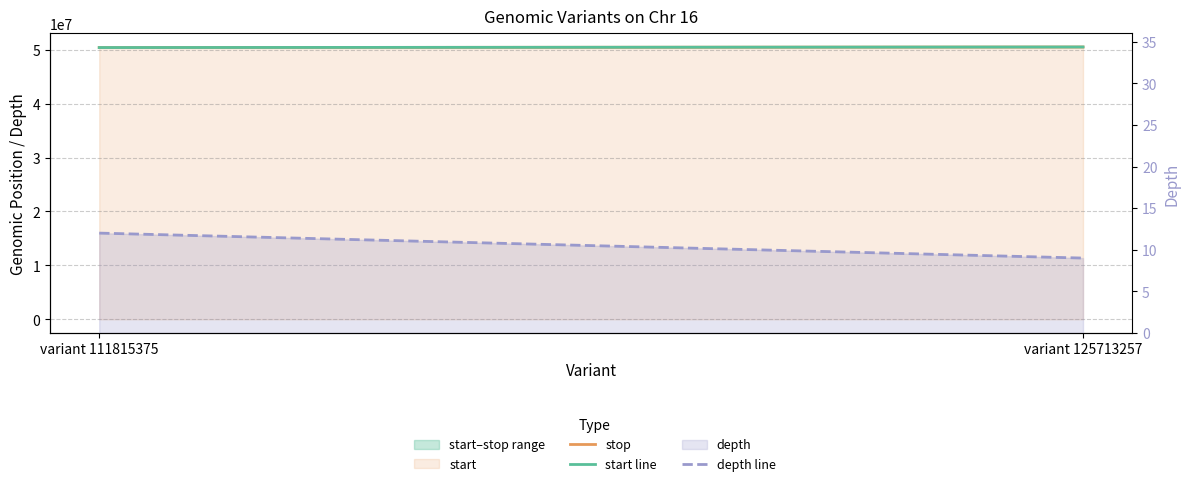

What is the value of the start line point at the 2nd from the left?

50488830